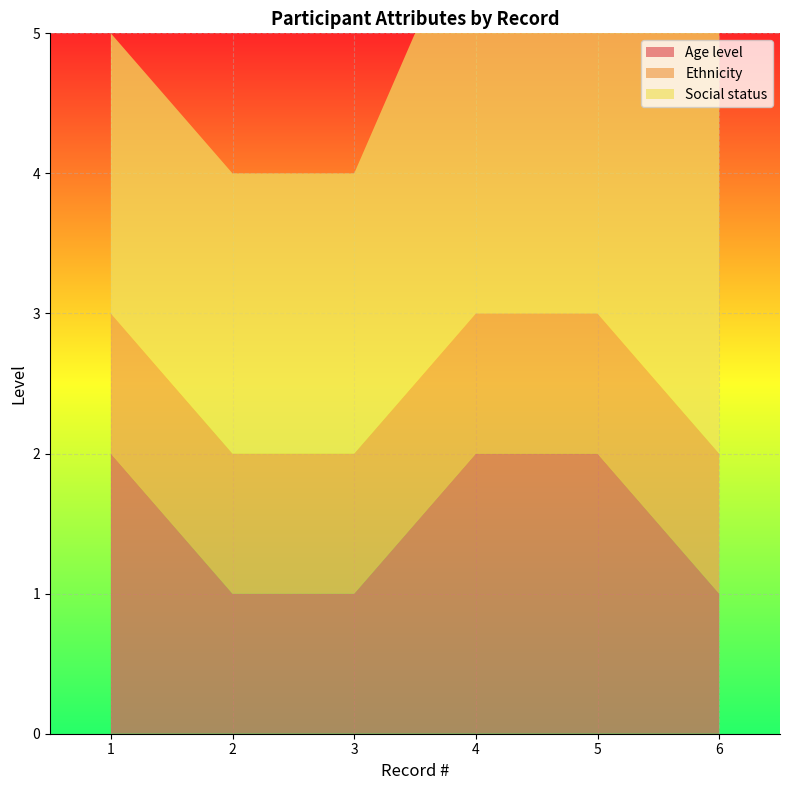

Reading left to right, list all the values displayed in this chart.

Age level: 1=2	2=1	3=1	4=2	5=2	6=1
Ethnicity: 1=1	2=1	3=1	4=1	5=1	6=1
Social status: 1=2	2=2	3=2	4=3	5=3	6=3